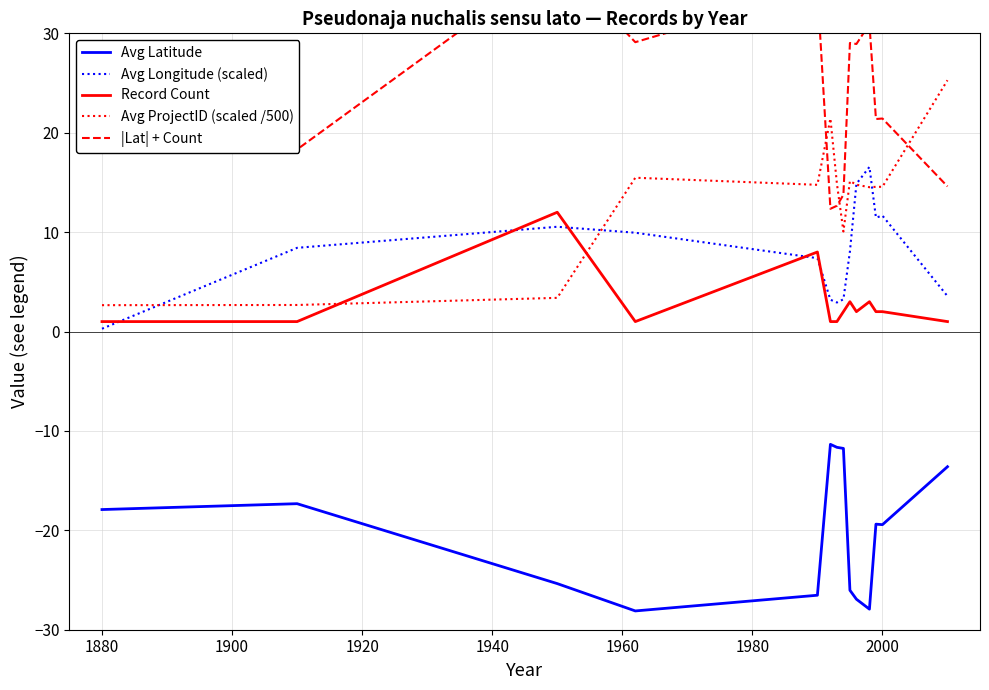

Is the value of Avg ProjectID (scaled /500) at 2000 greater than the value of Avg Longitude (scaled) at 1880?

Yes